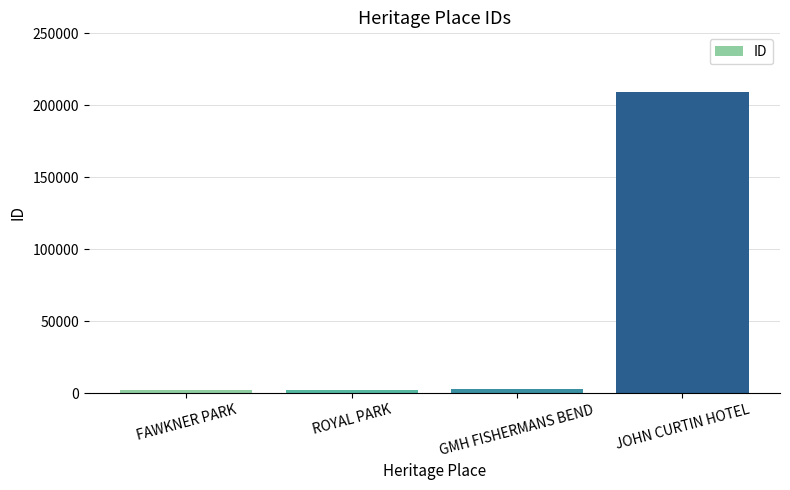

What is the difference between the second highest and minimum values?

929